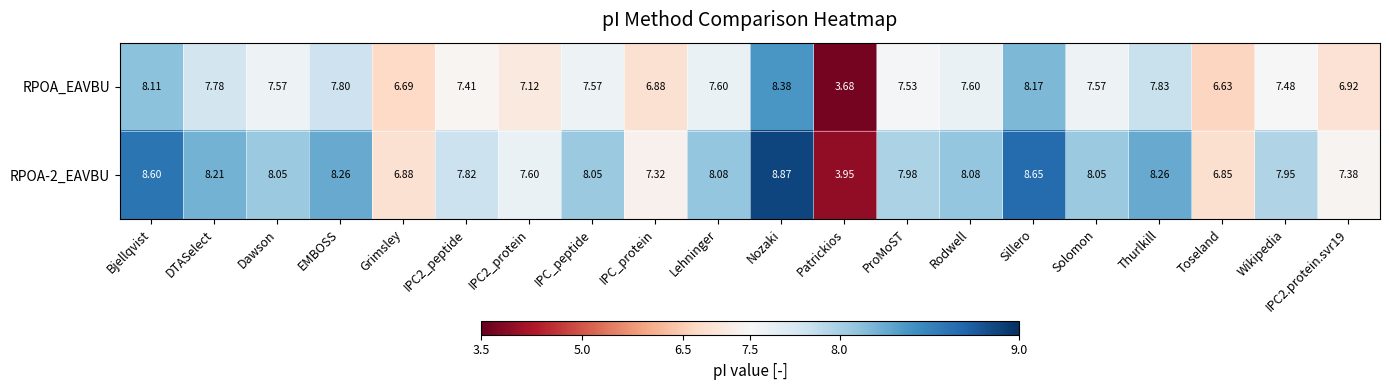

Between Sillero and IPC2.protein.svr19, which series saw the biggest shift?

RPOA-2_EAVBU